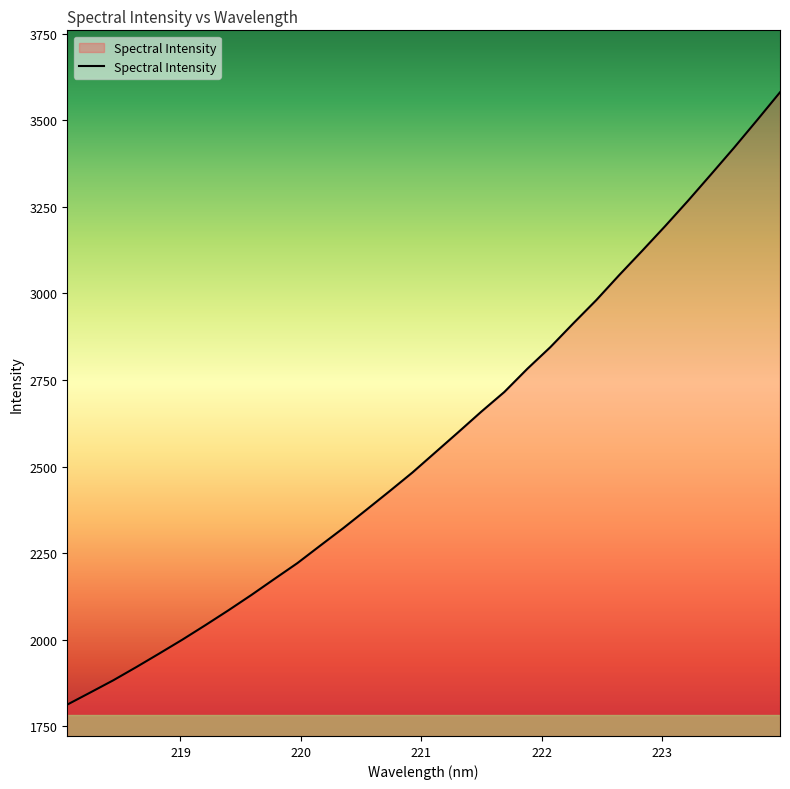

What is the difference between the maximum and minimum values?

1769.3